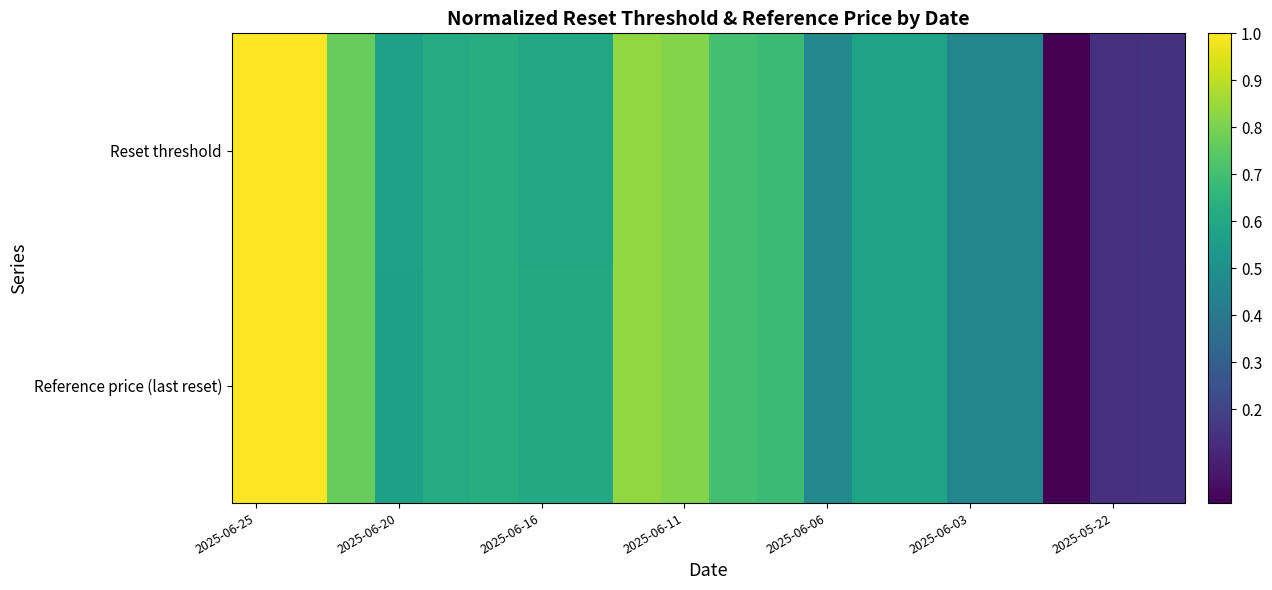

How many data points does each series have?

20